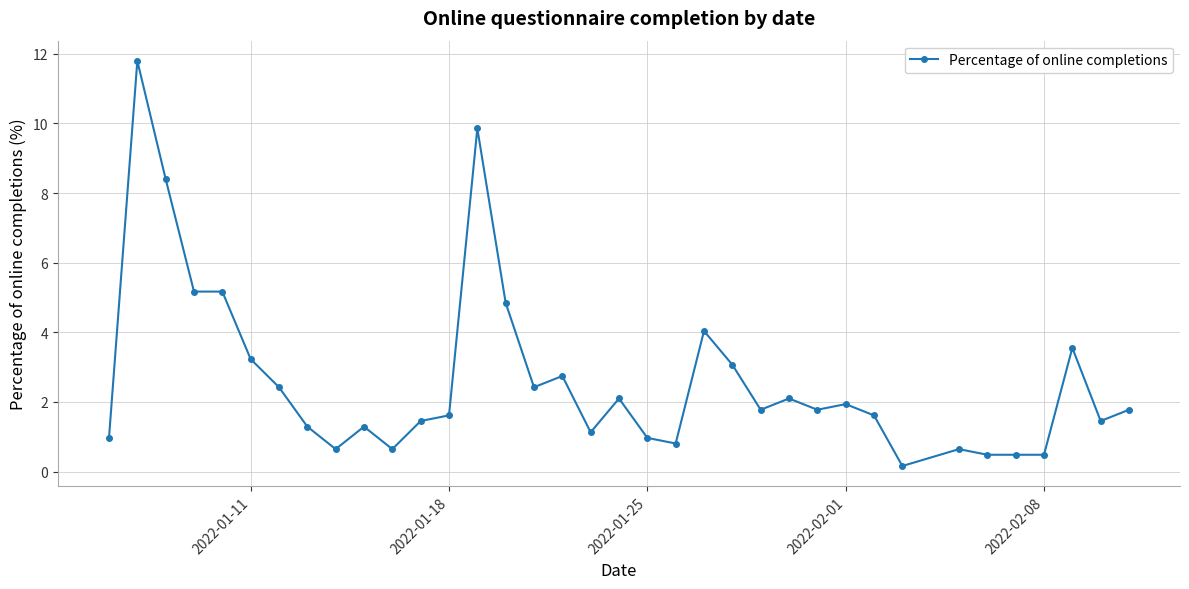

What is the greatest value displayed?

11.8